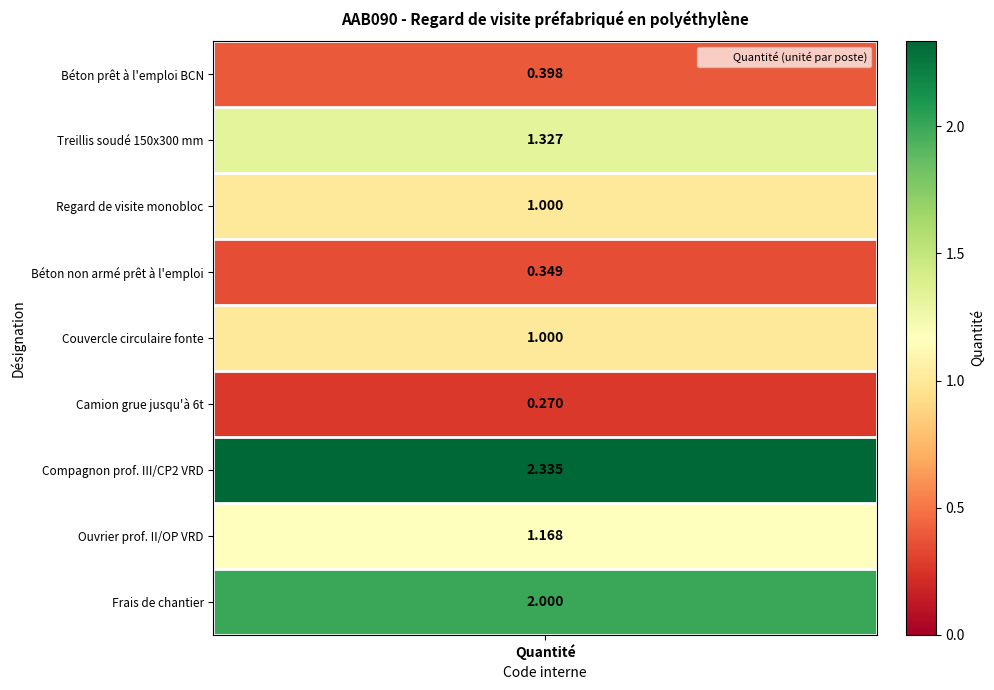

Between mt46tpr010g and mo041, which is larger?

mo041